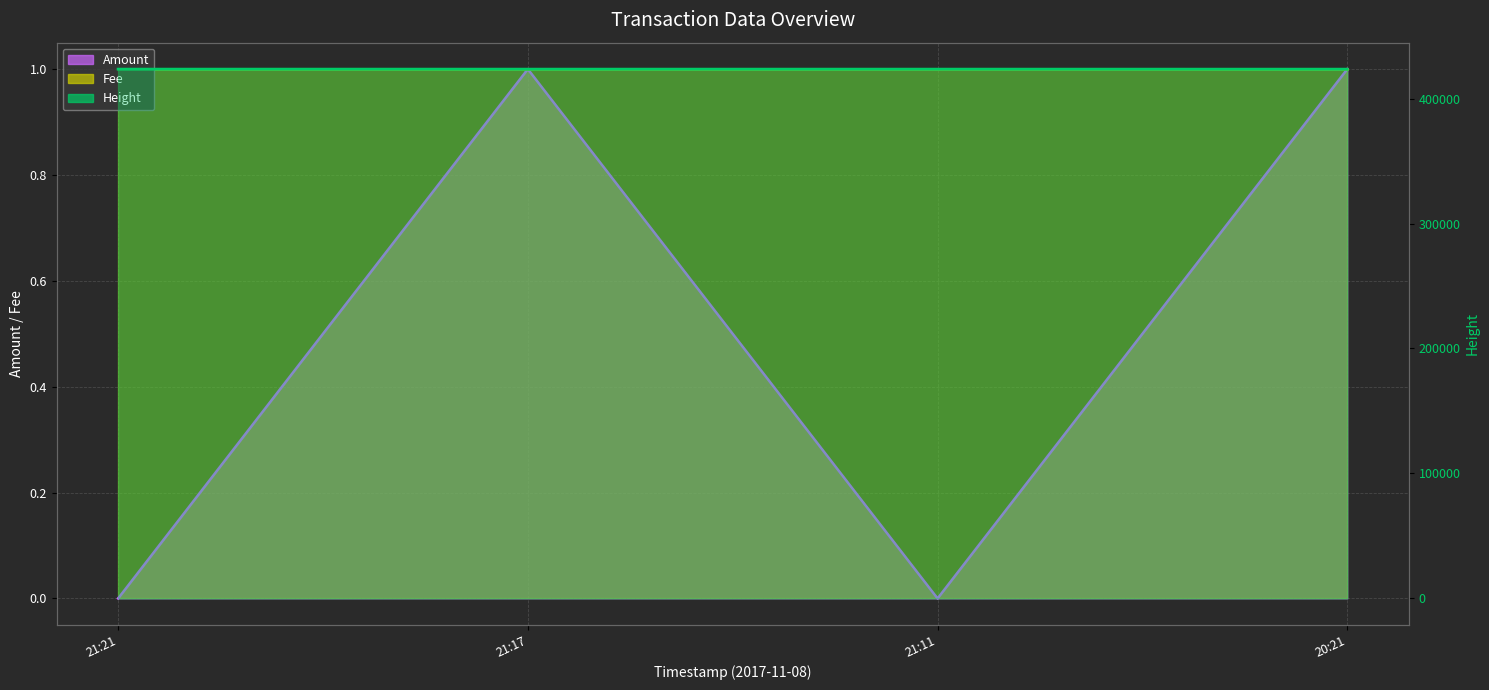

True or false: Fee (line) and Height (line) intersect in this chart.

False